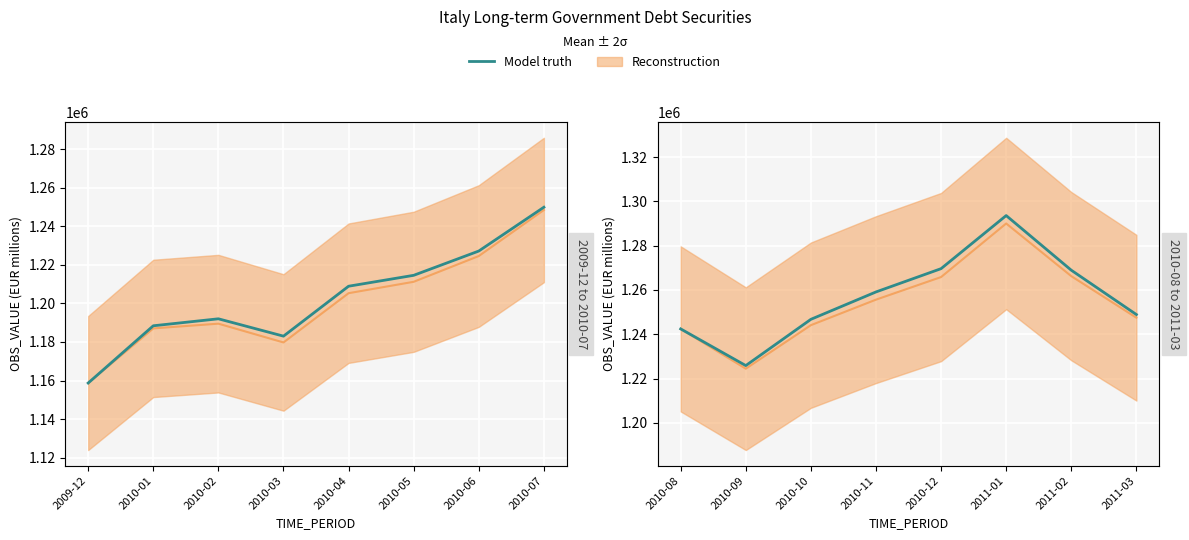

What is the maximum value shown in the chart?

1293574.7